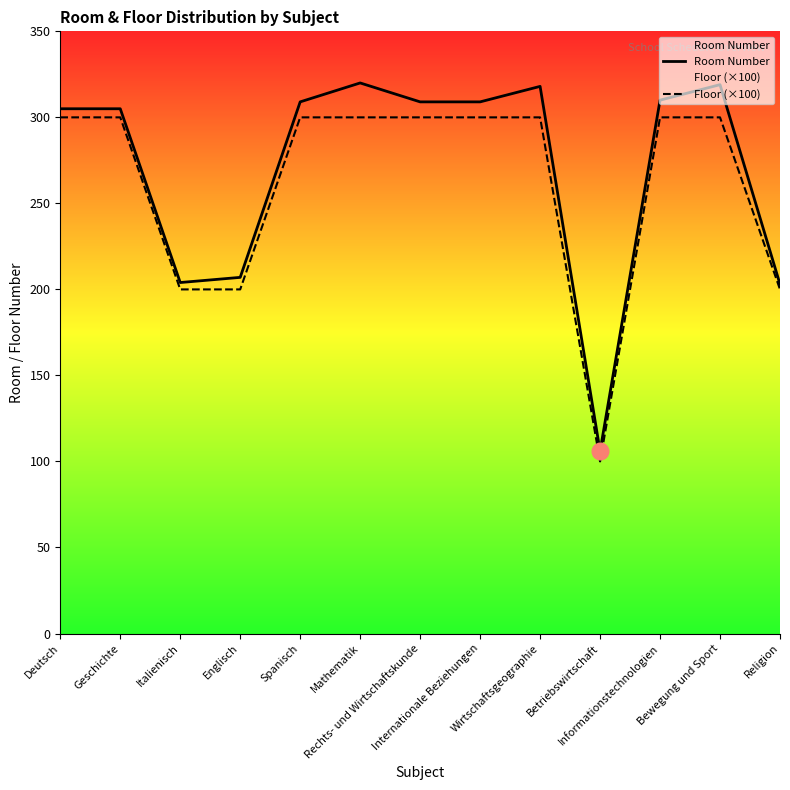

True or false: Room Number has a value of 310 at Informationstechnologien.

True